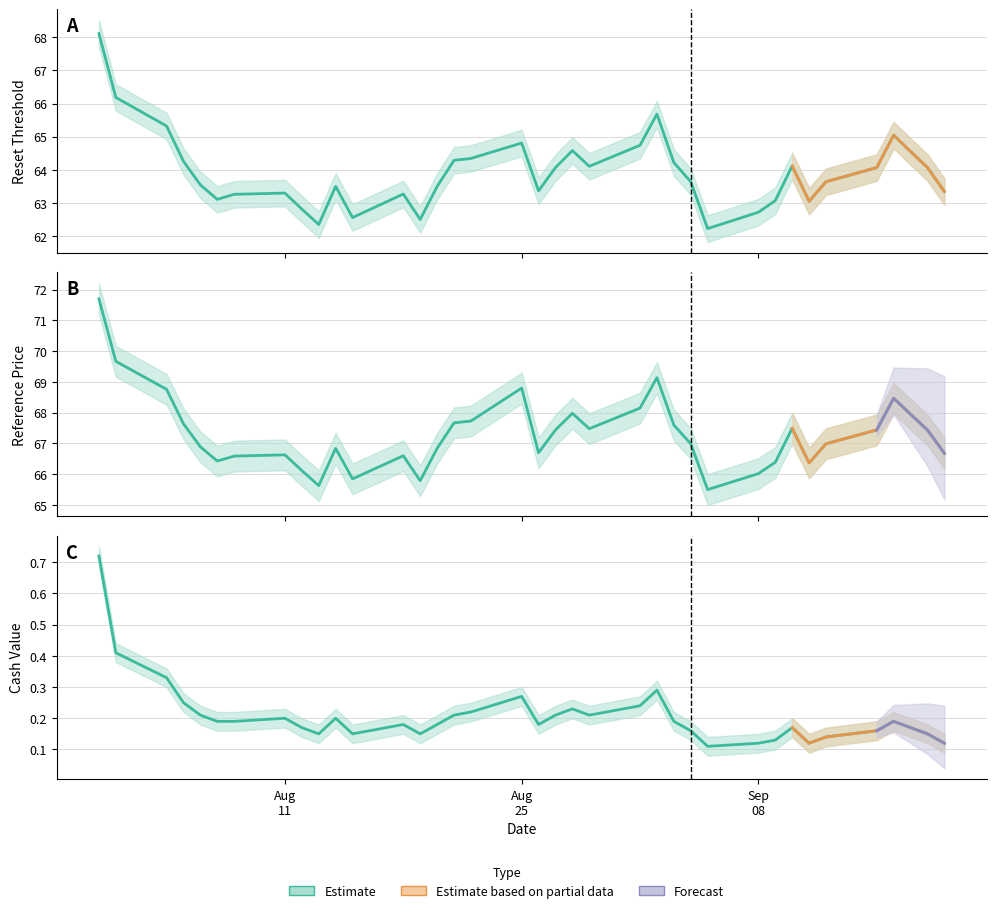

At how many categories does at least one series exceed 56?

37